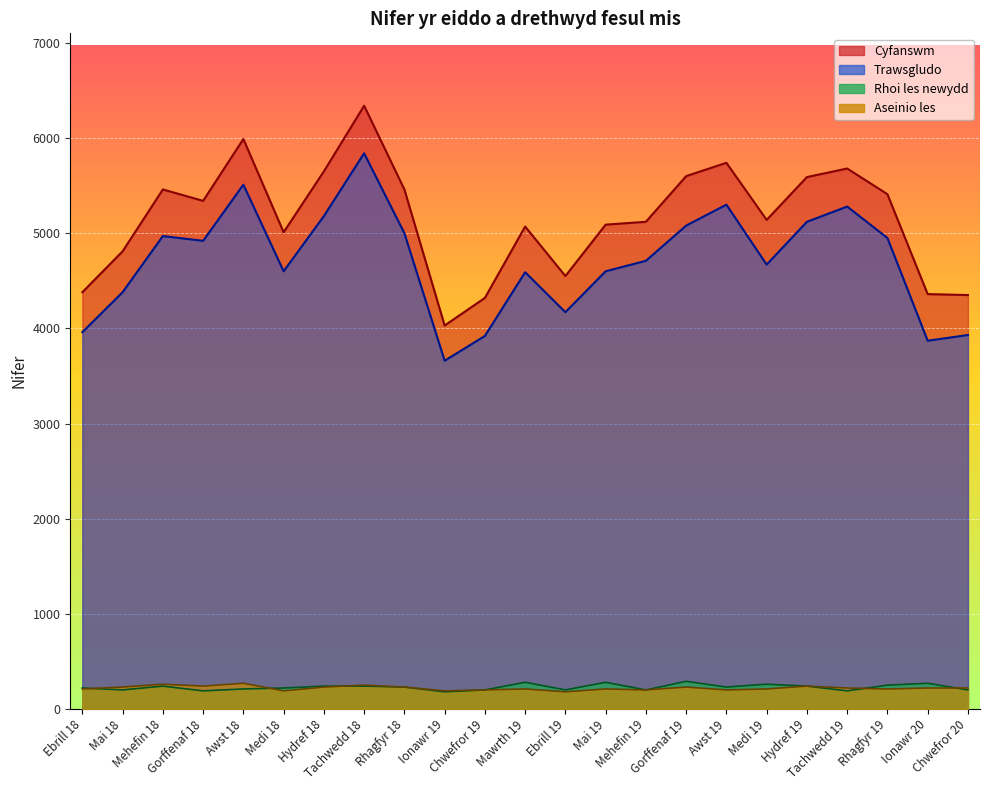

How many lines are shown in the chart?

4